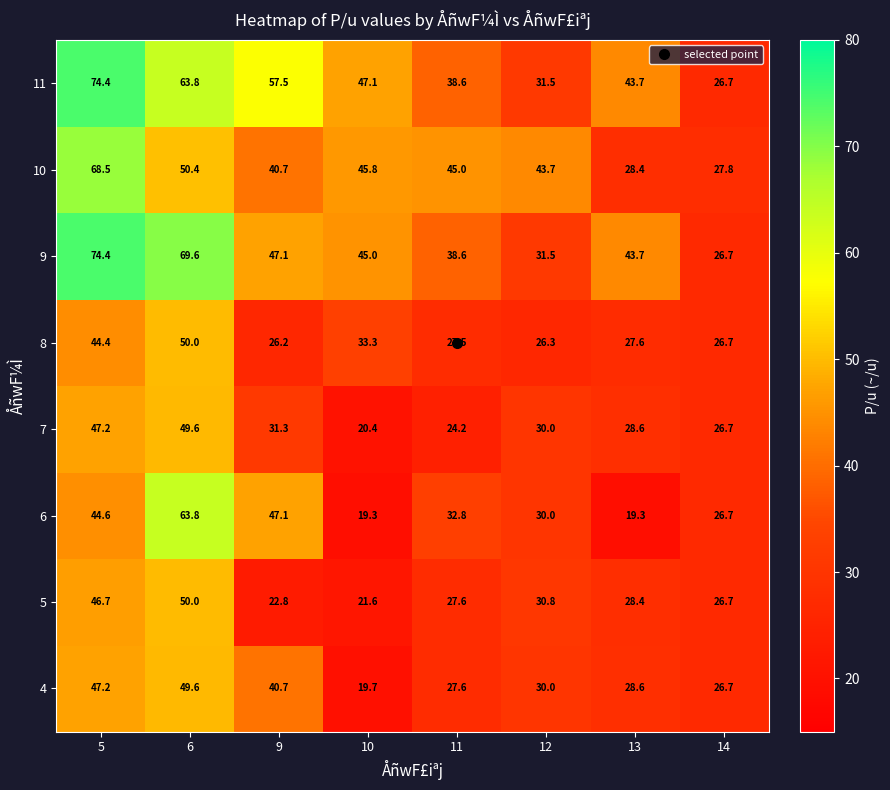

The 11 series shows 63.8 at 6. True or false?

True